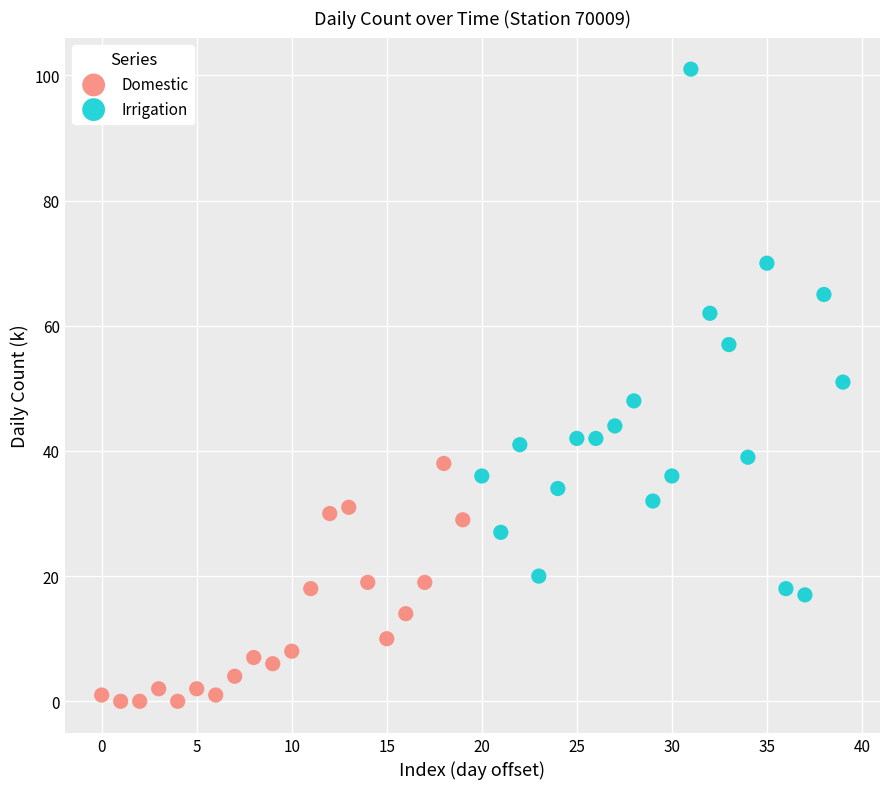

Which series reaches the maximum Y coordinate?

Irrigation